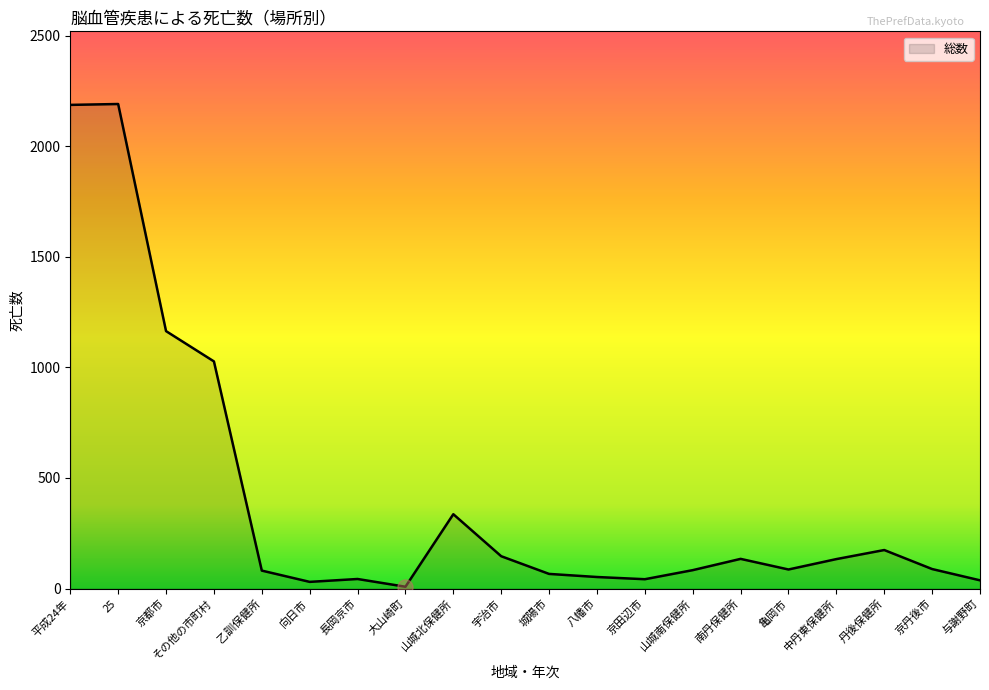

Between 京丹後市 and 京都市, which is larger?

京都市